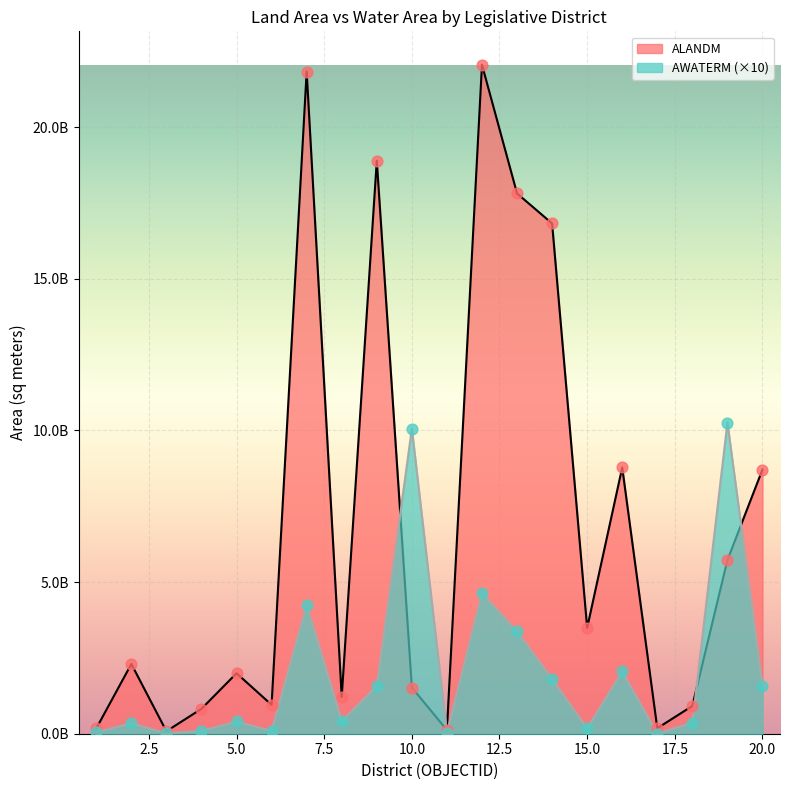

Is the value of AWATERM at 10 greater than the value of ALANDM at 17?

Yes